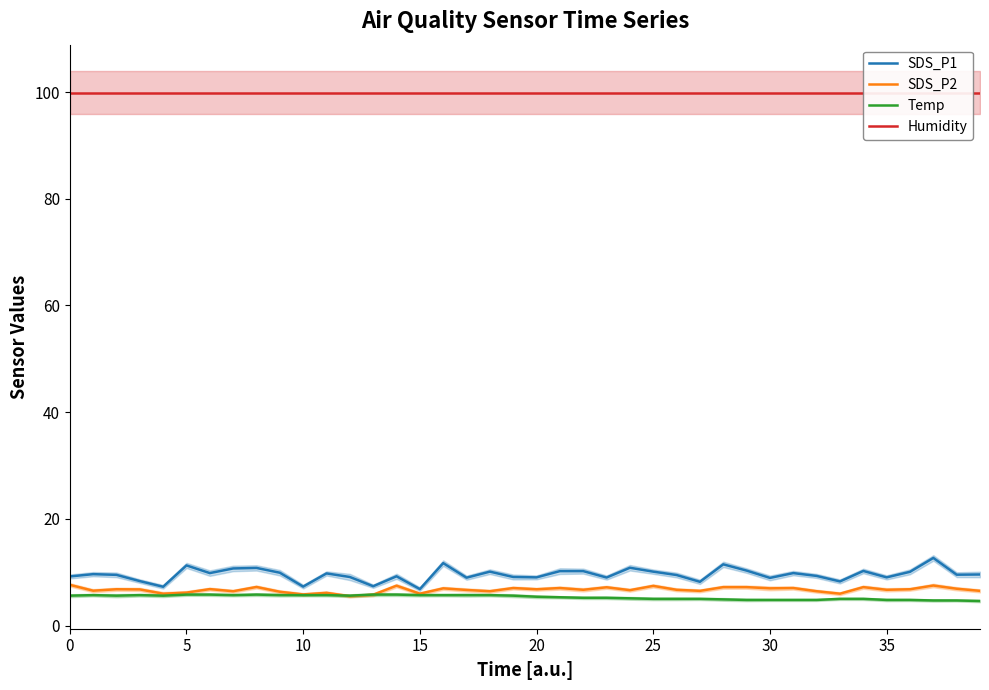

Which series has the largest total across all categories?

Humidity